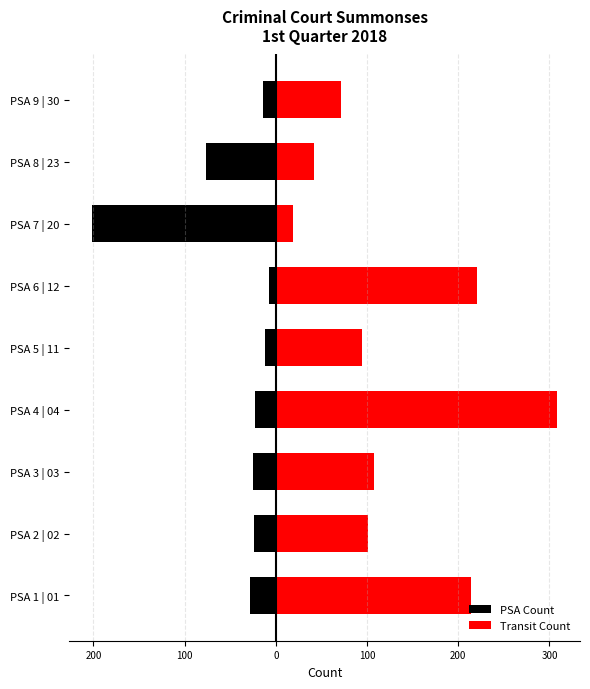

What is the difference between the second highest and second lowest values in the Transit Count series?

178